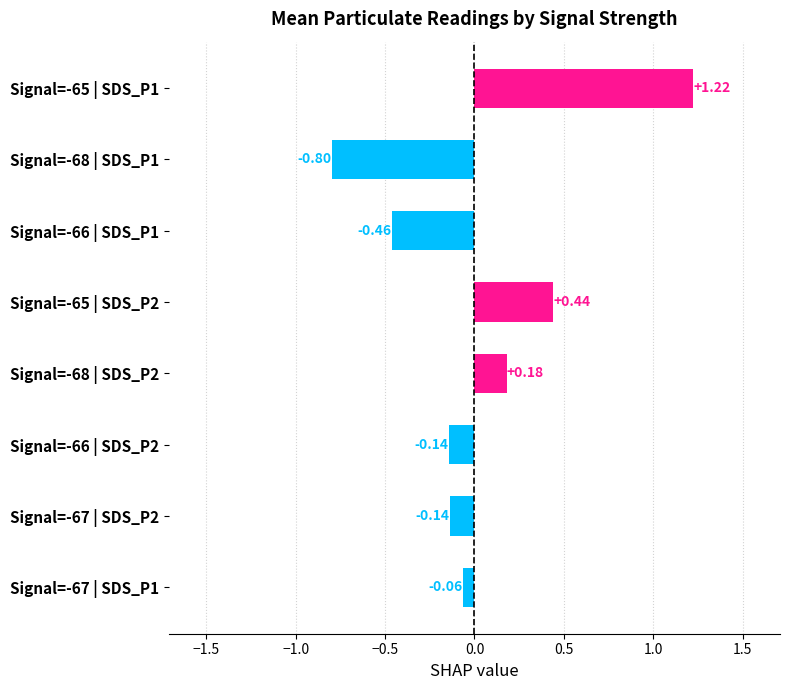

What is the difference between the maximum and minimum values?

2.0